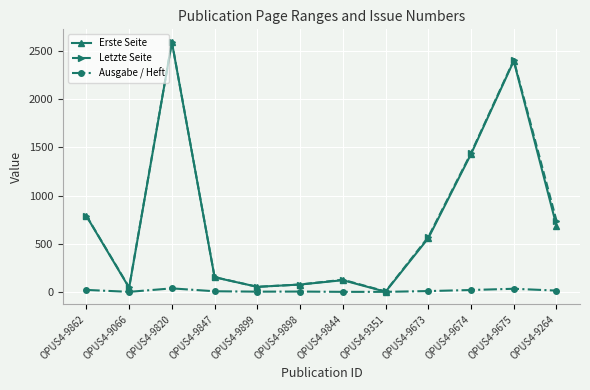

What is the minimum value for Letzte Seite?

4